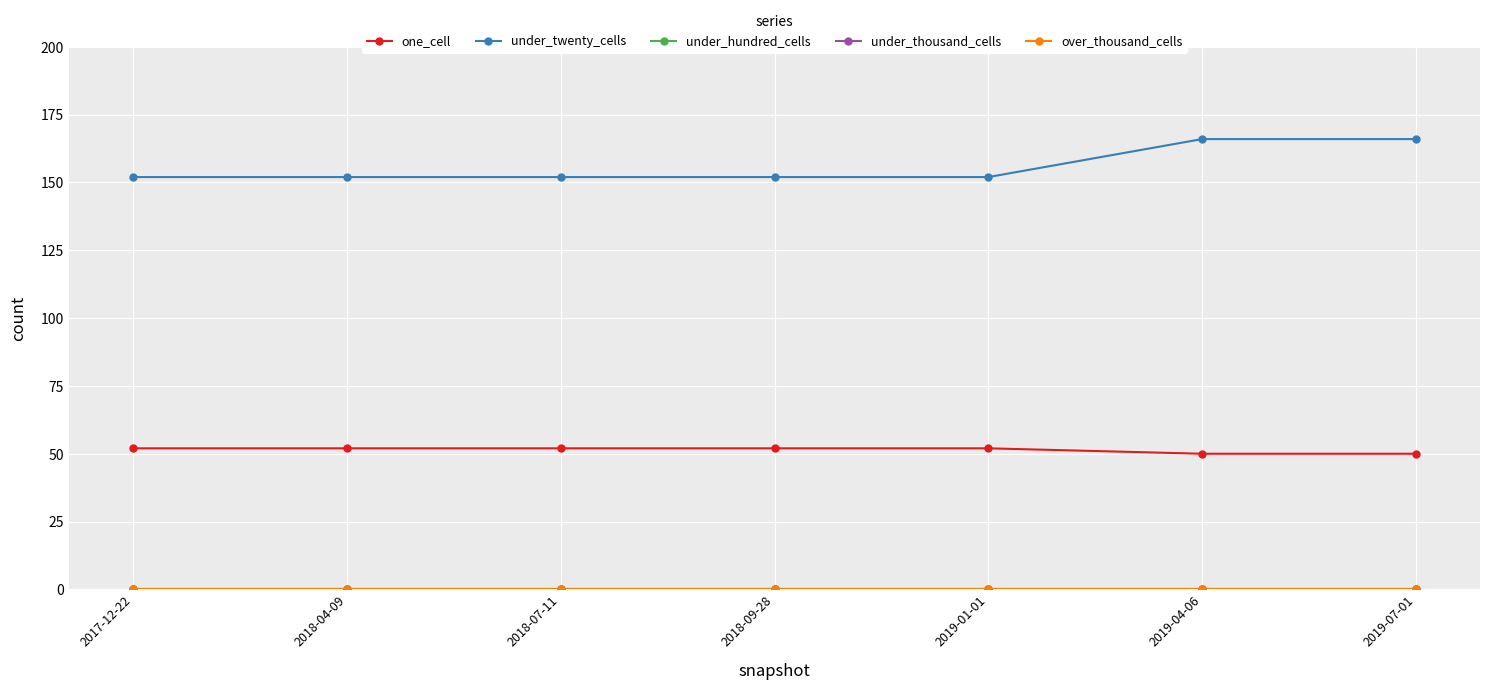

What is the total value across all series at 2019-01-01?

204